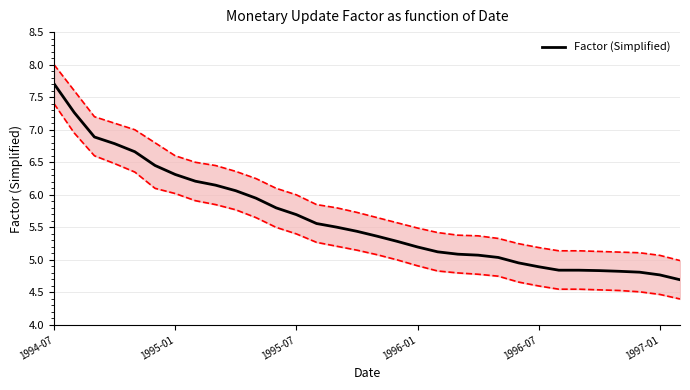

The value of Factor (Simplified) at 1994-07 is 2.1. True or false?

False